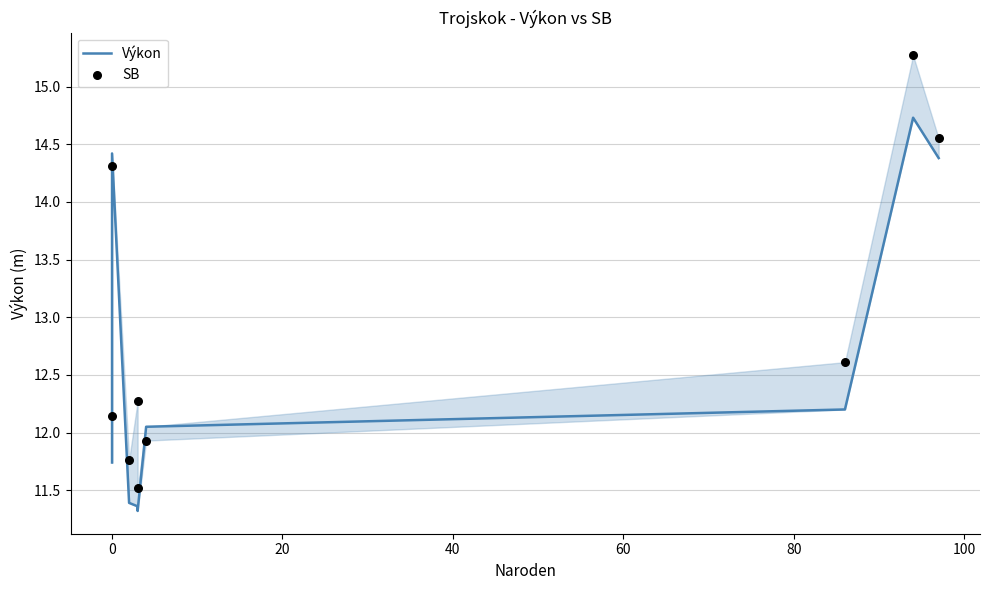

What is the total value across all series at 40?

23.6